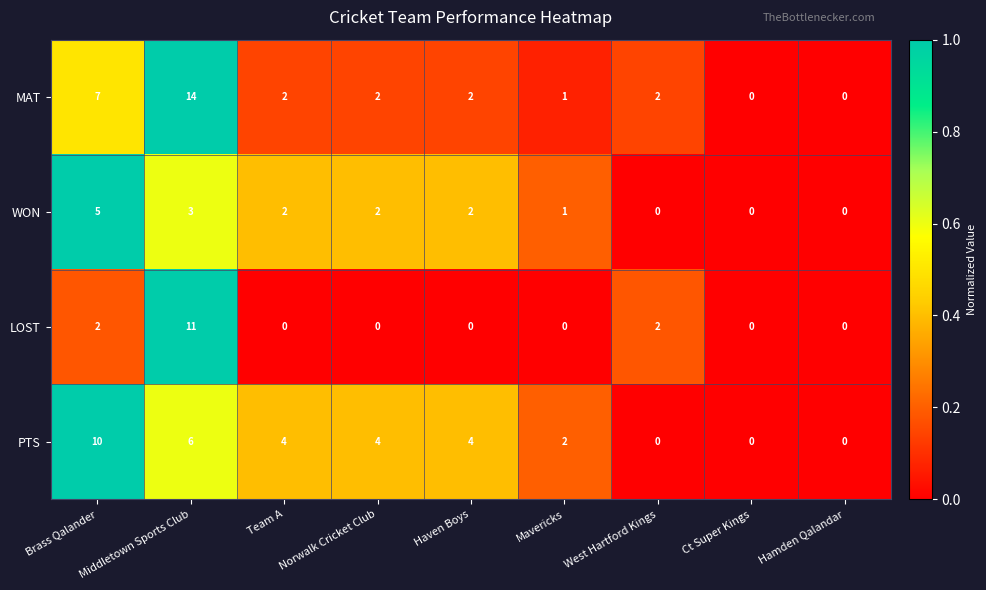

The value of WON at Hamden Qalandar is 0. True or false?

True